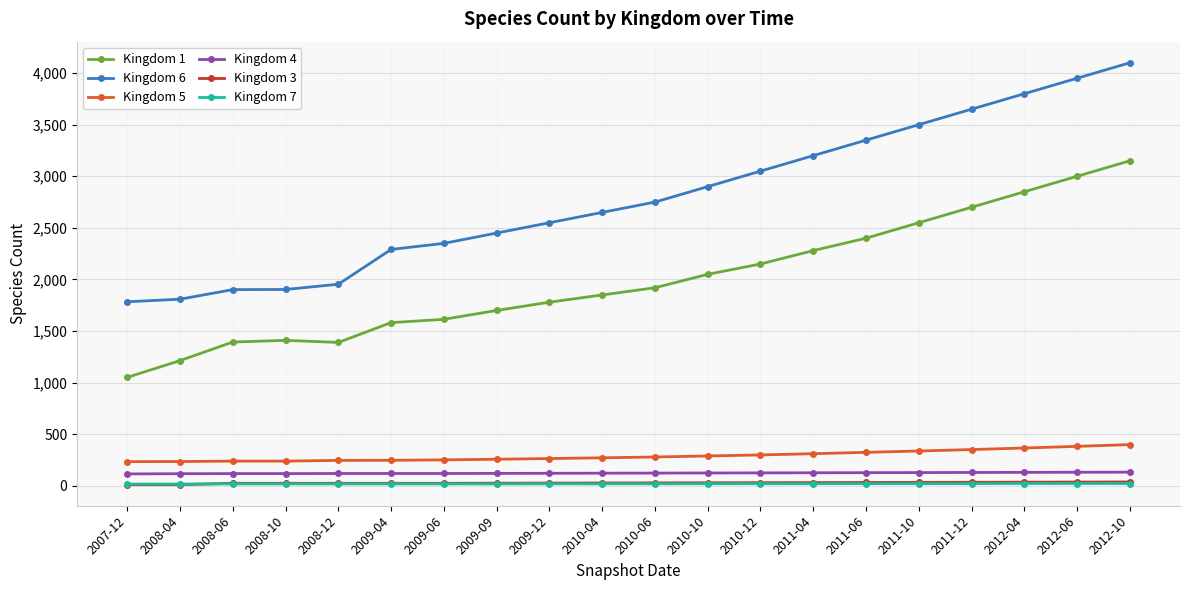

True or false: Kingdom 4 and Kingdom 6 cross at least once.

False